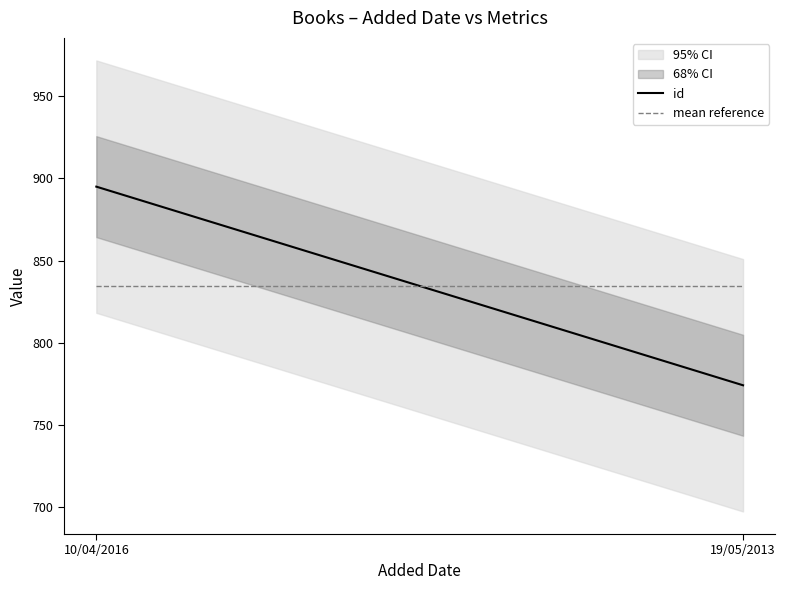

Reading left to right, transcribe all the data shown in this chart.

id: 895.0	774.0
mean reference: 834.5	834.5